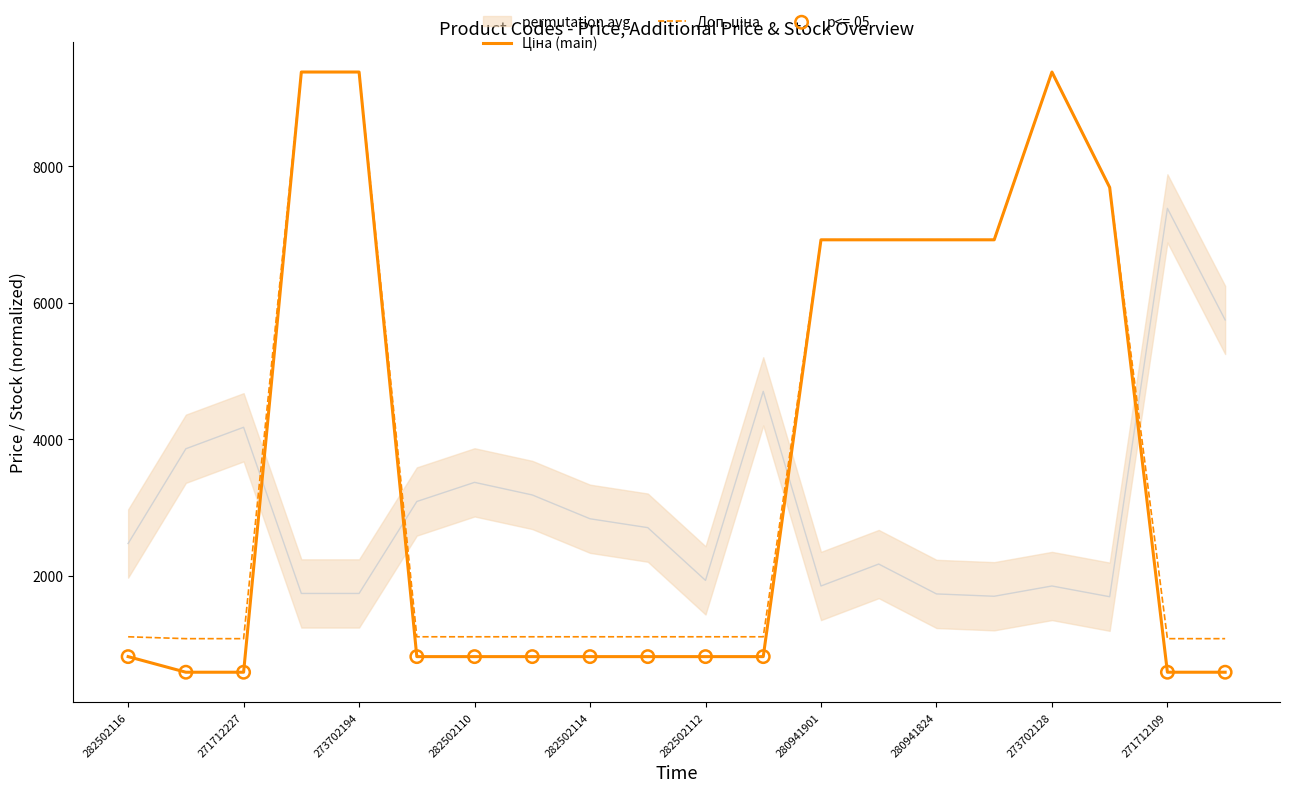

Which series has the largest total across all categories?

Доп. ціна